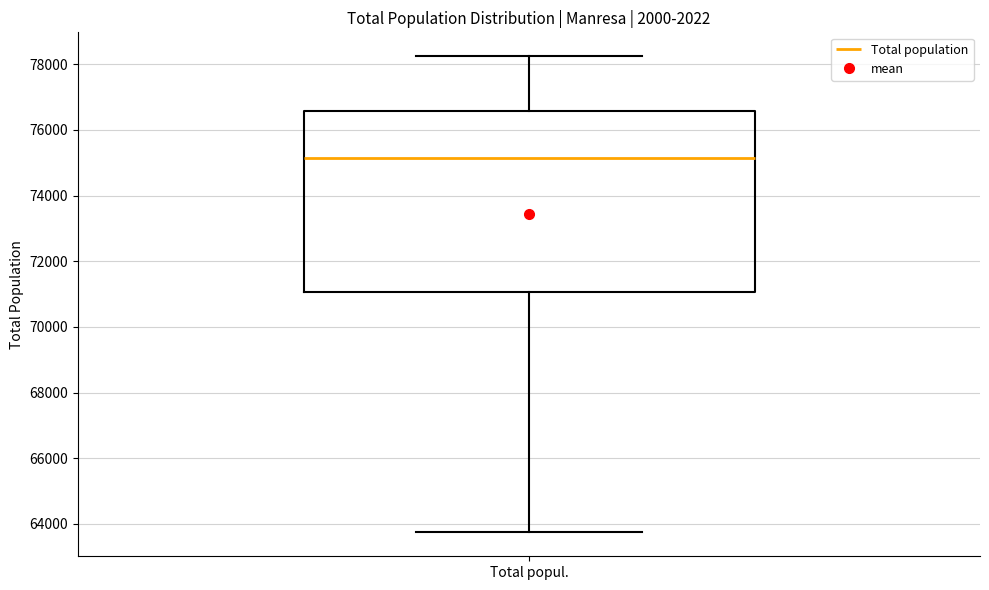

Transcribe this box plot: give where the median line is, the range the box spans, and where the two whiskers end, as read against the y-axis. The values are not printed on the chart, so give them approximately, as read against the axis.

median 75200, box 71000 to 76600, whiskers 63800 to 78200